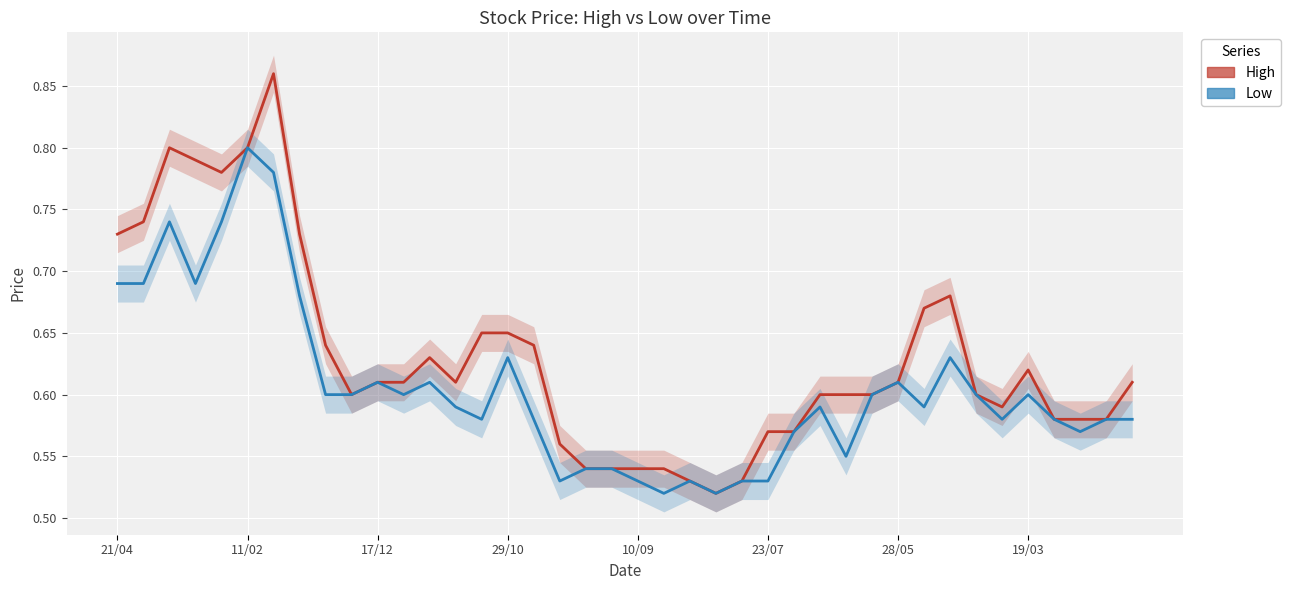

What is the label of the 12th point from the right?

28